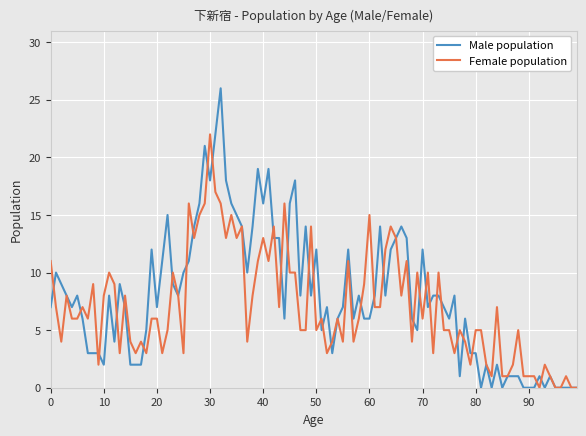

How many lines are shown in the chart?

2